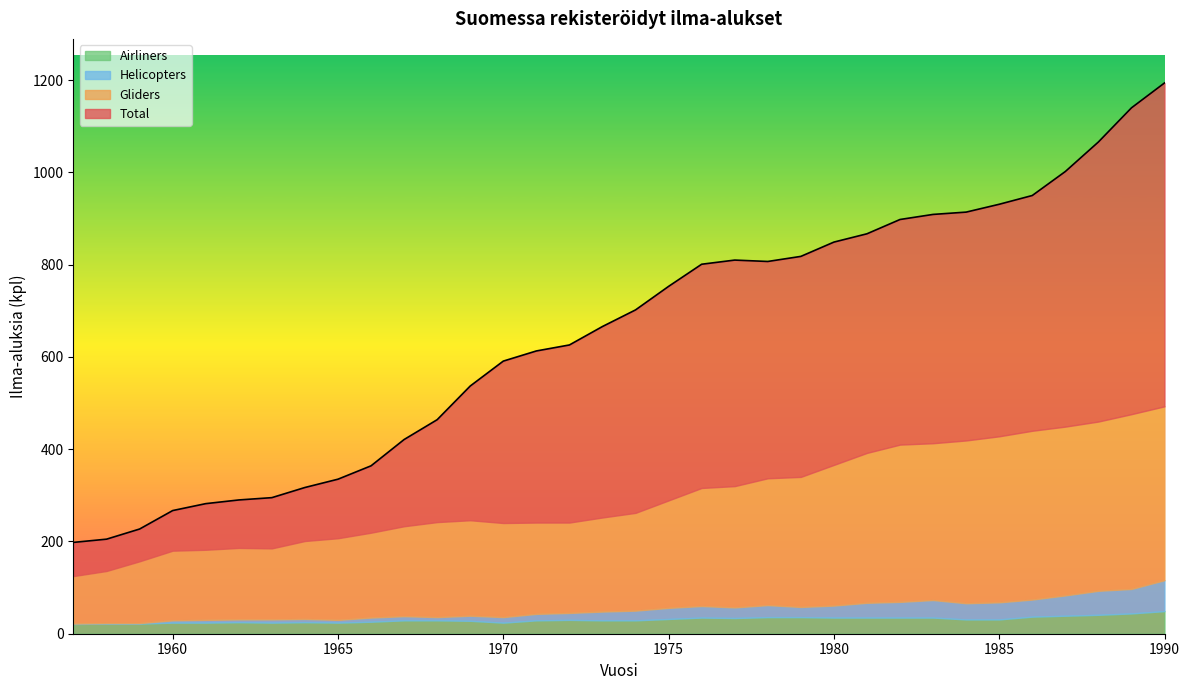

What is the value of the Gliders point at the 31st from the left?

366